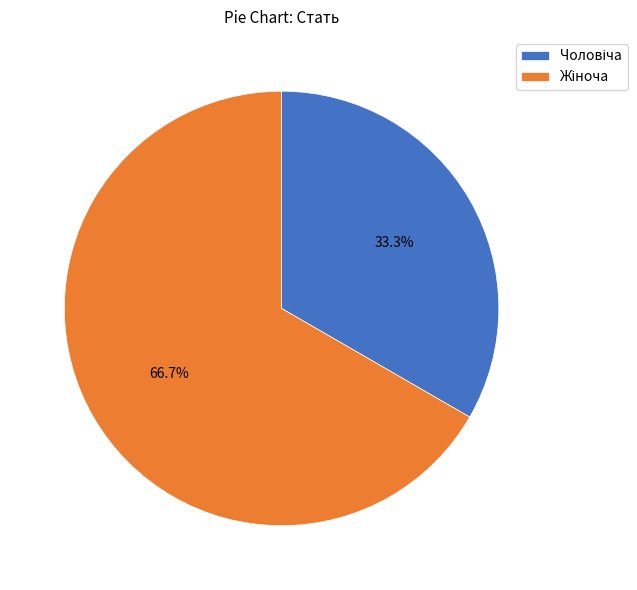

Does any single category account for the majority?

Yes